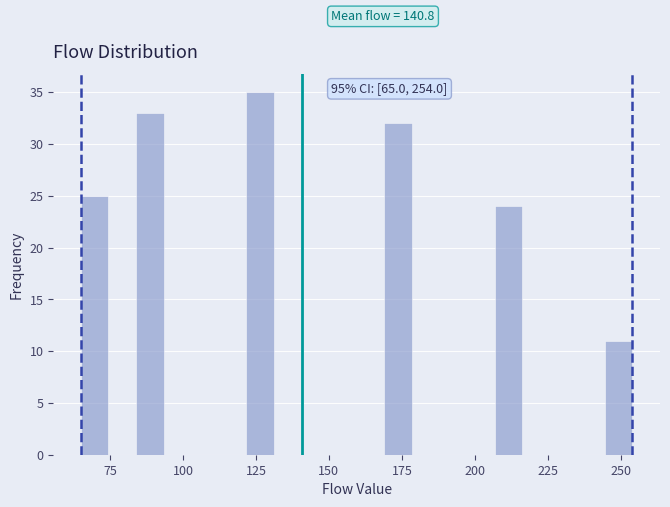

Around what value on the x-axis is the tallest bar? Give the approximate position of its centre, as read against the axis.

125